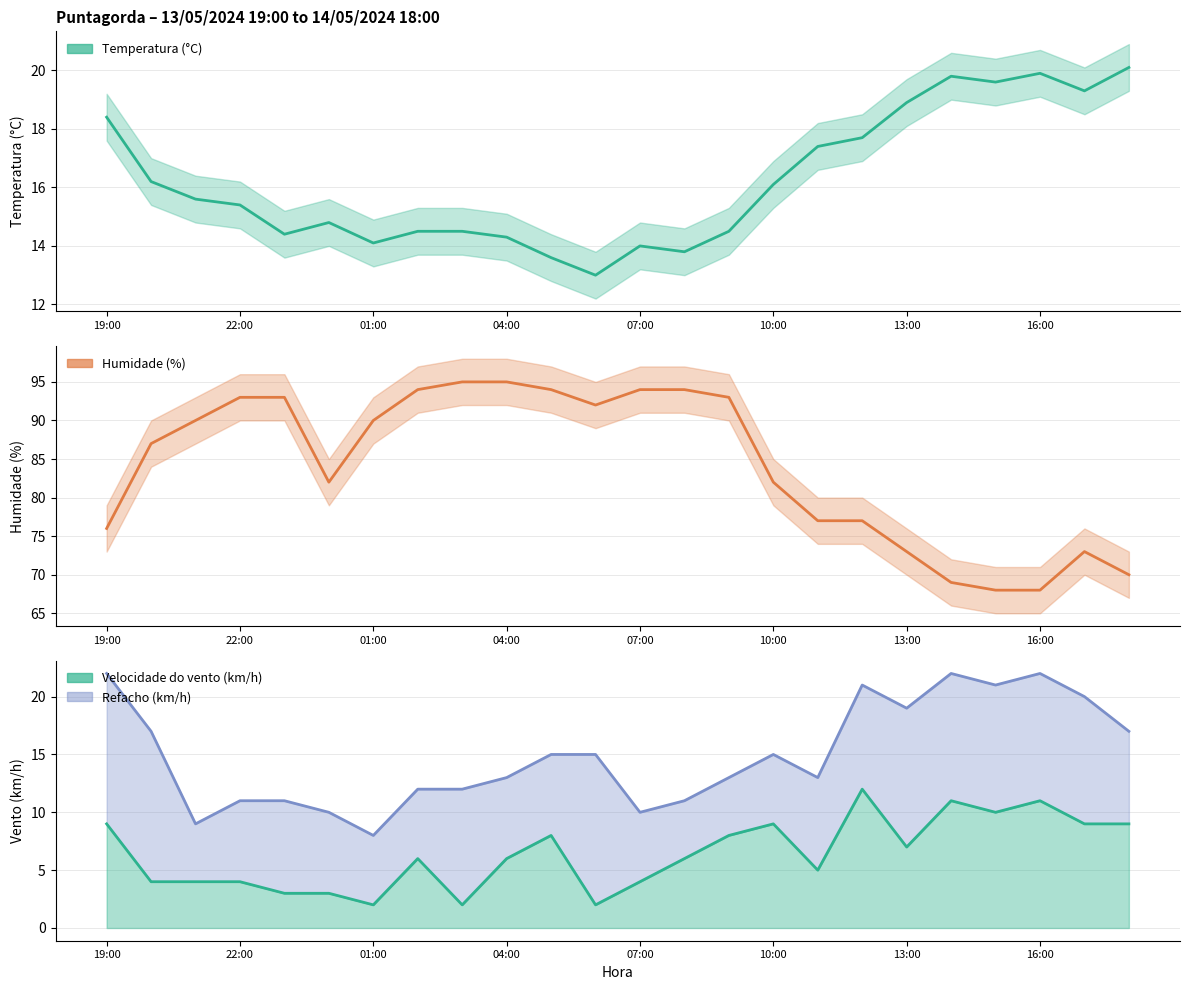

What is the difference between the Refacho (km/h) values at 11:00 and 07:00?

3.0